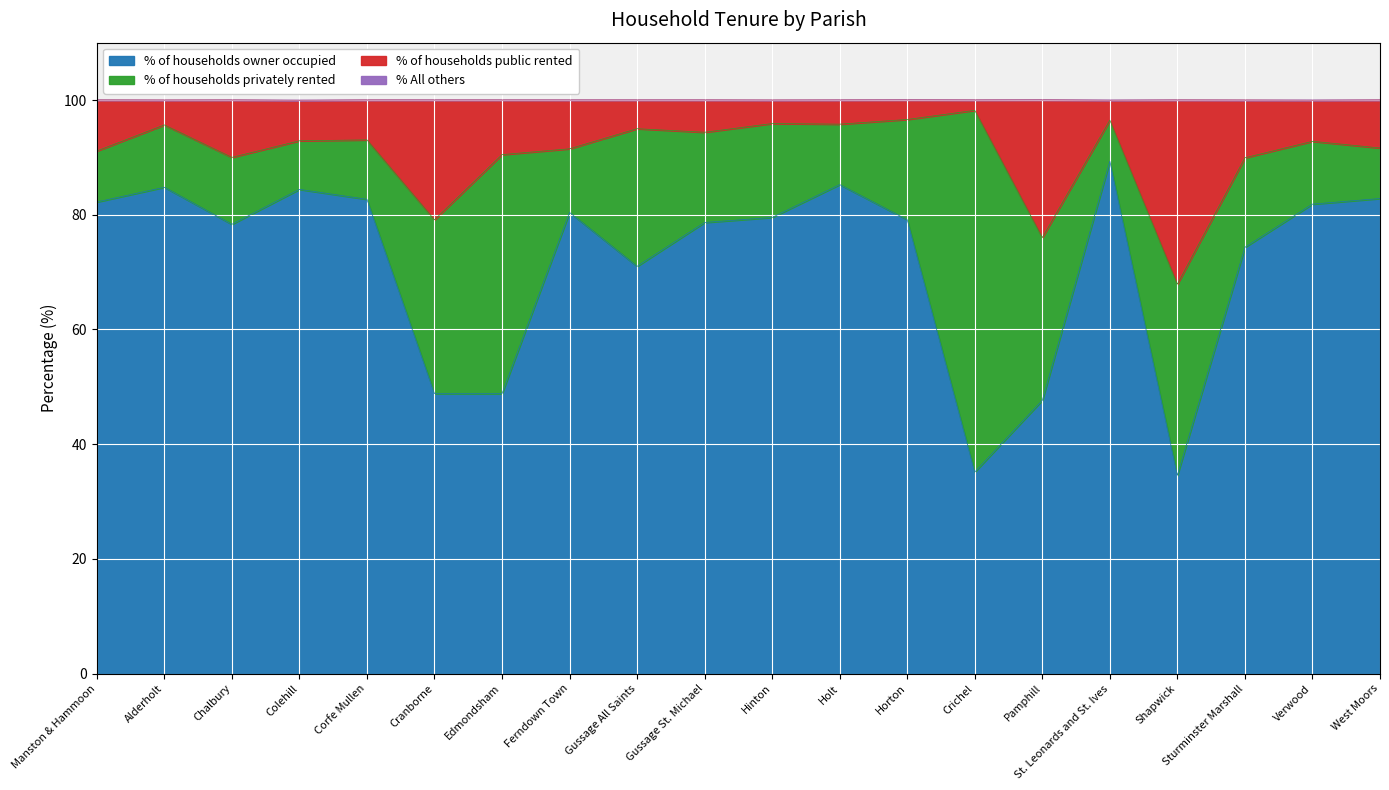

Is it true that % of households owner occupied equals 51.6 at Alderholt?

False